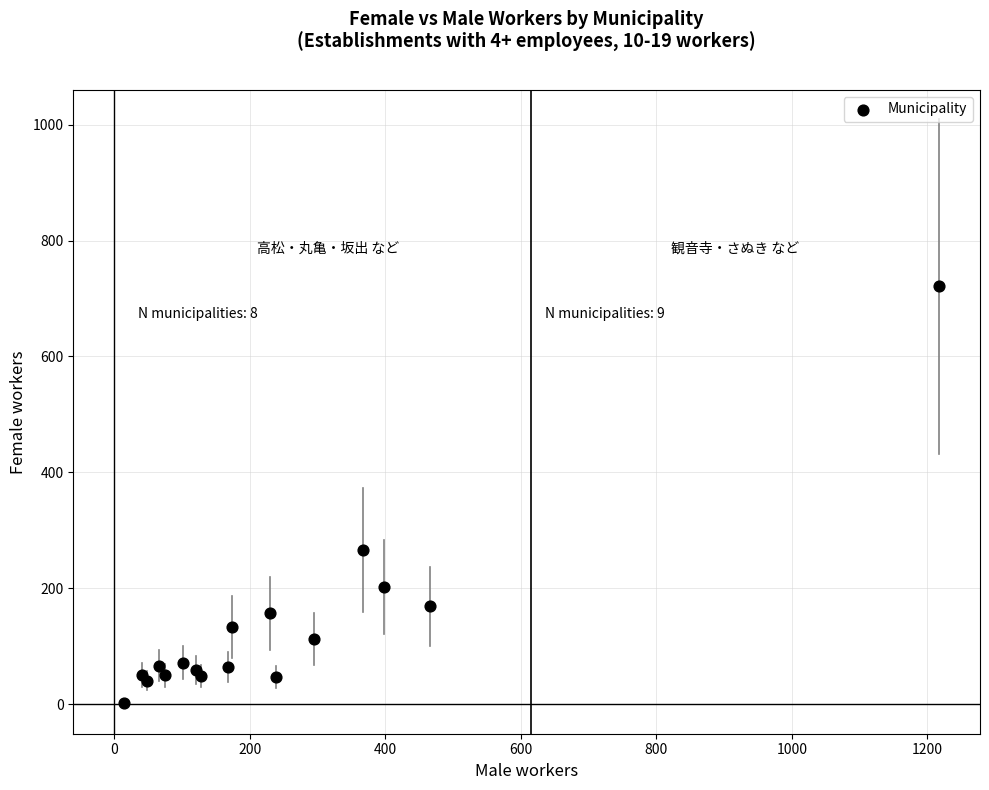

What Y value in the scatter plot is closest to 362?

266